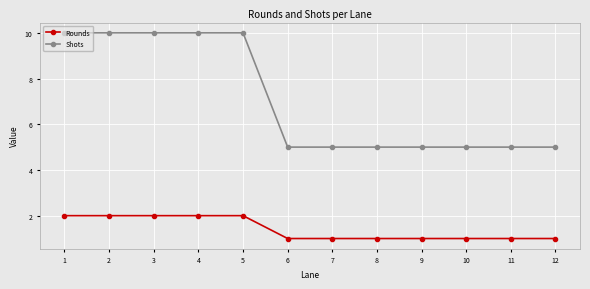

Is the value of Shots at 4 greater than the value of Rounds at 6?

Yes